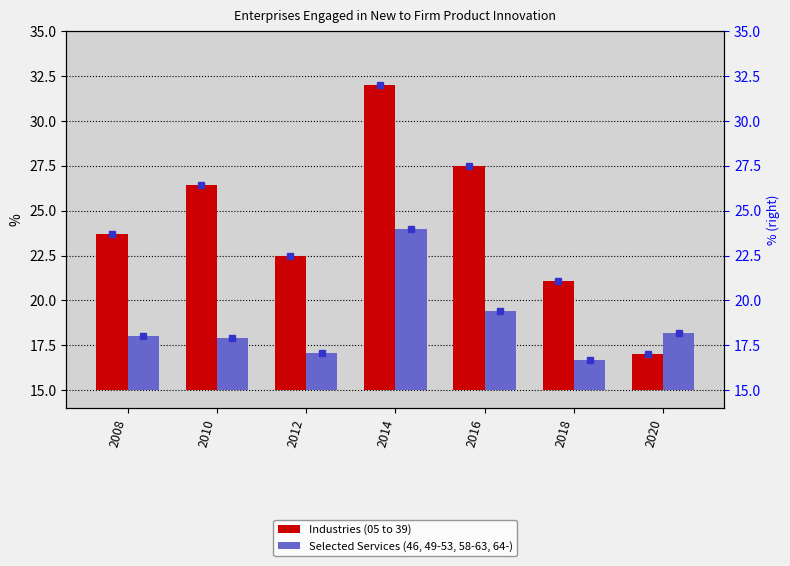

Between 2016 and 2010, which is larger?

2016